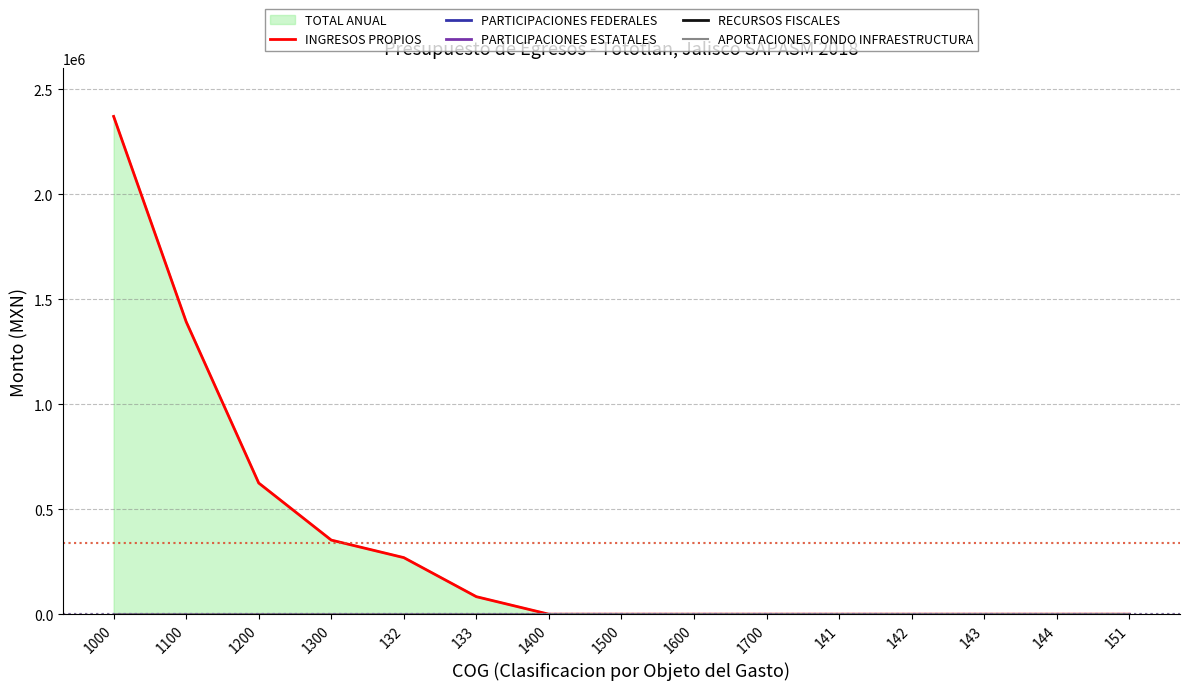

Which series changed the most between 133 and 1400?

INGRESOS PROPIOS